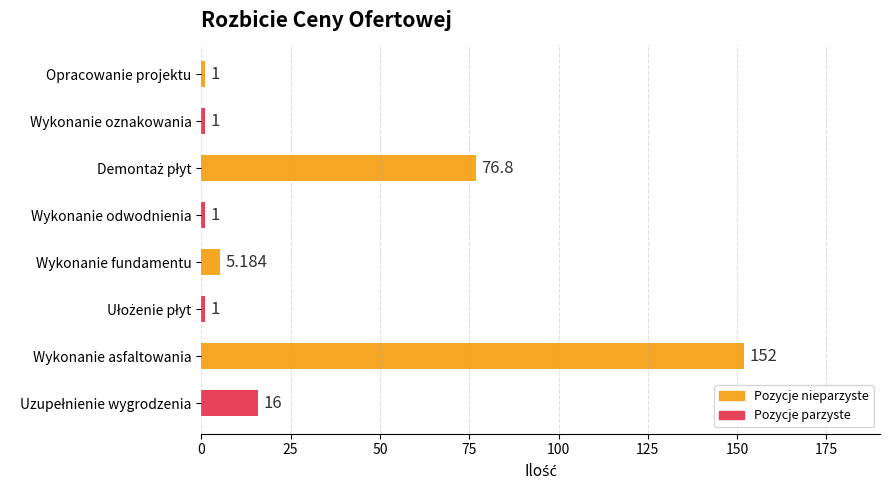

At which category does the chart reach its peak across all series?

Wykonanie asfaltowania